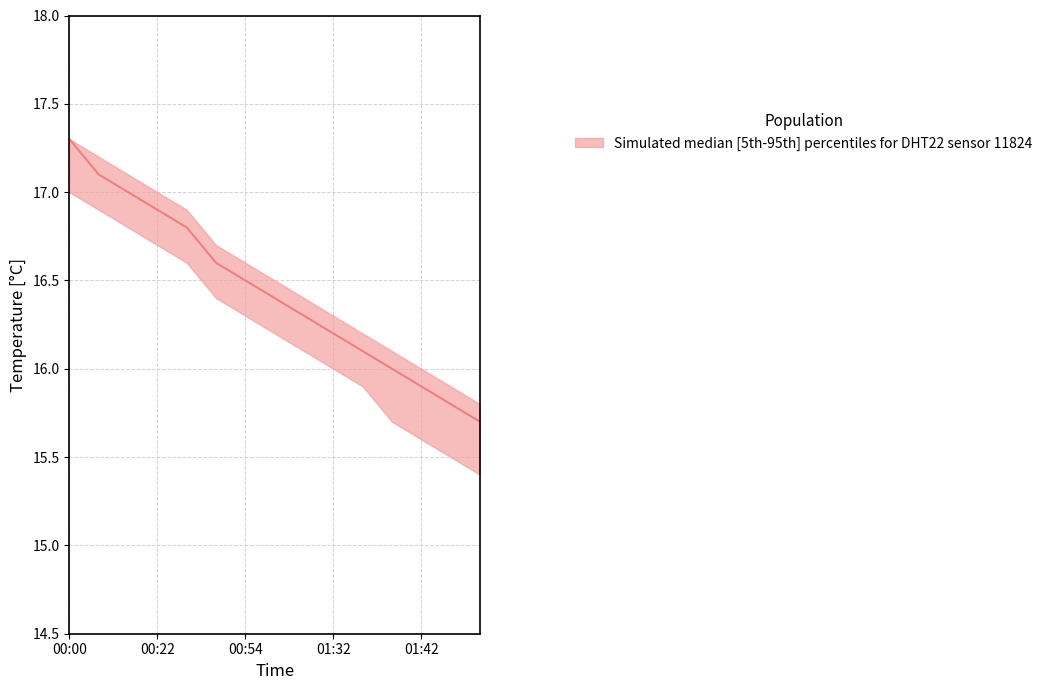

Is the value of temperature_lower at 01:21 greater than the value of temperature_median at 00:22?

No